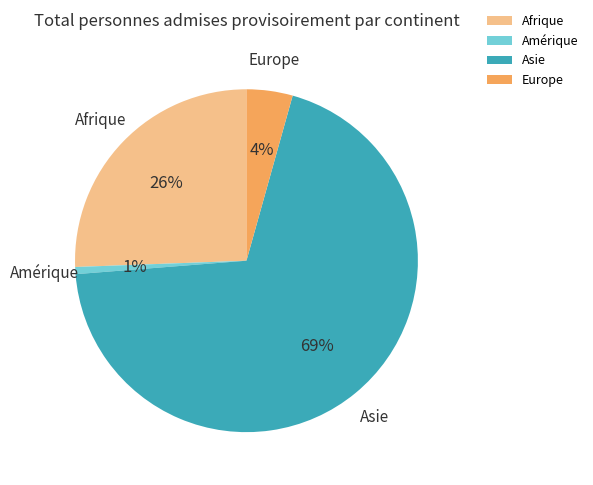

What is the largest slice in the pie chart?

Asie